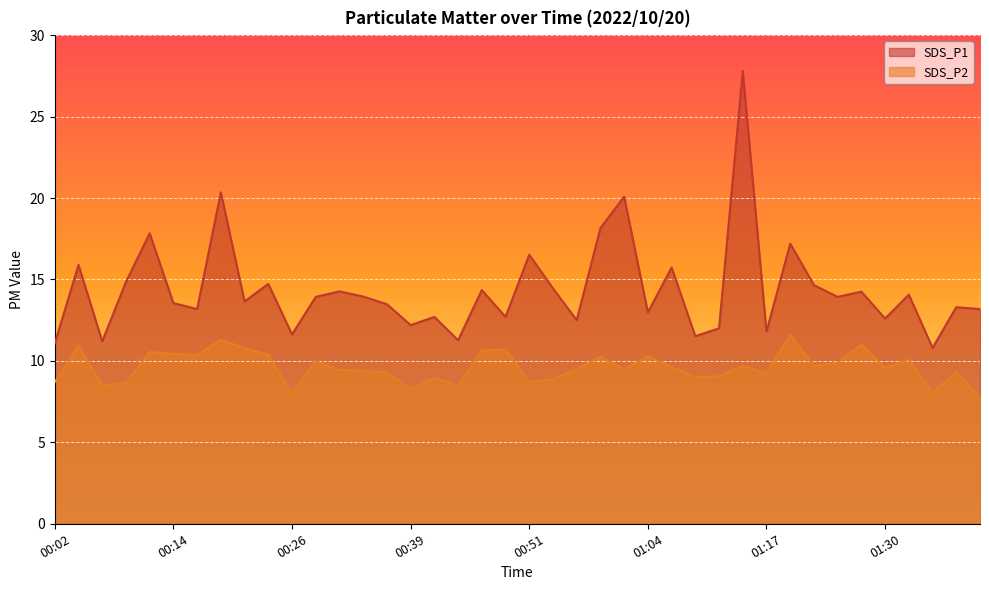

How many data points does each series have?

40